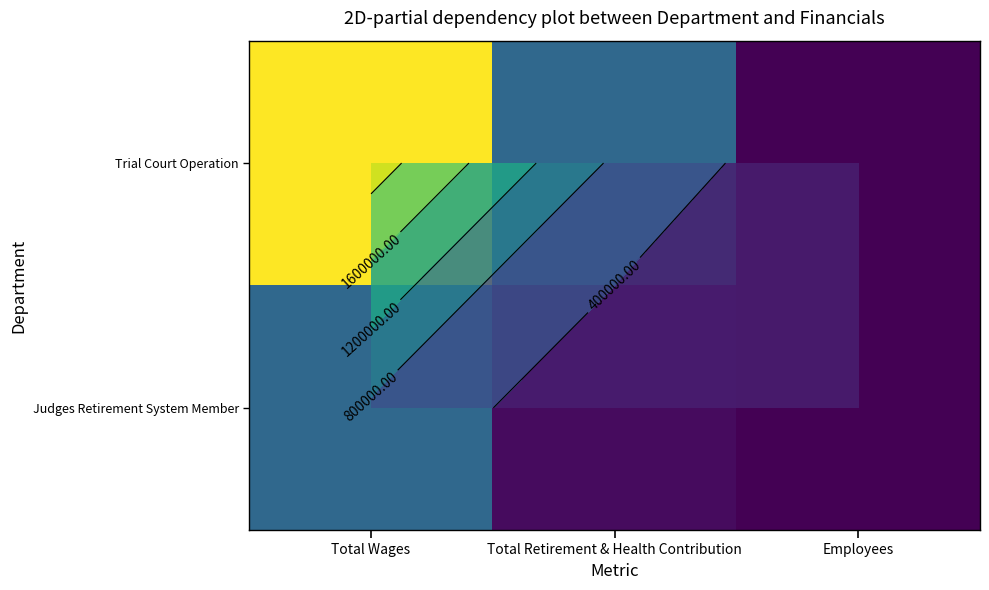

At Employees, list the series in order from smallest to largest.

Judges Retirement System Member, Trial Court Operation